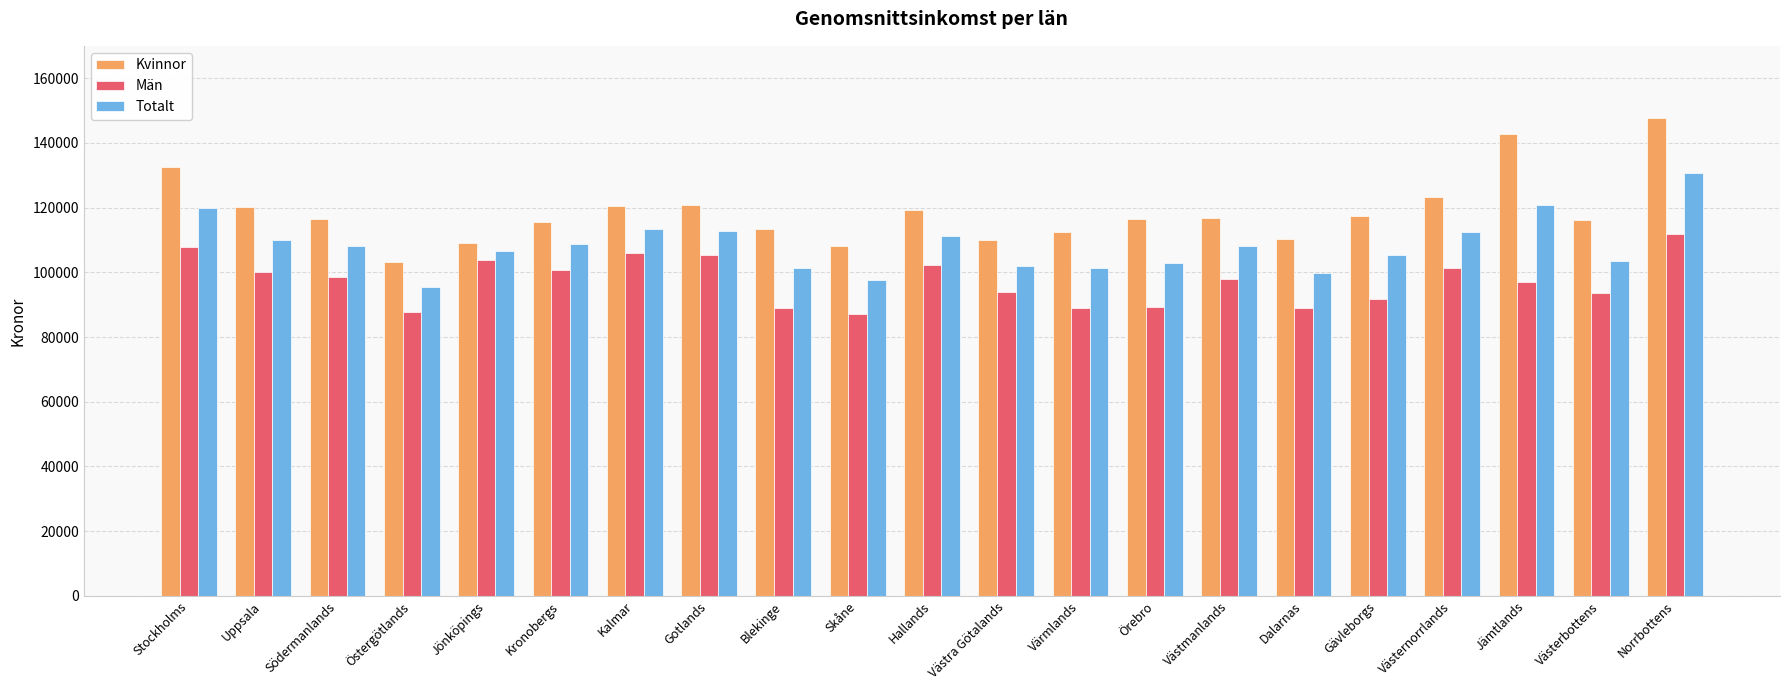

Which category has the highest value in the Kvinnor series?

Norrbottens